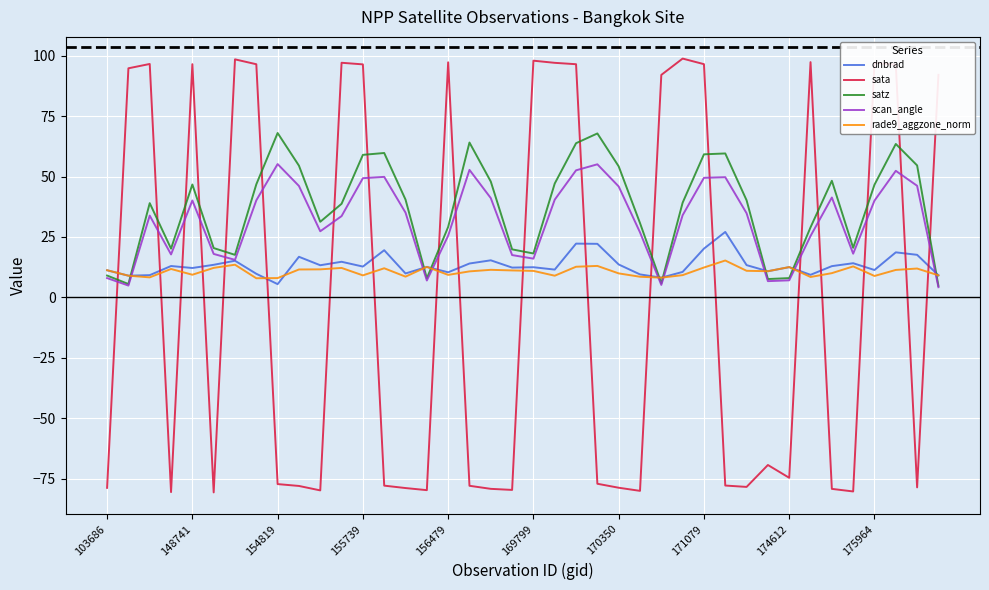

How many times do rade9_aggzone_norm and sata cross each other?

19